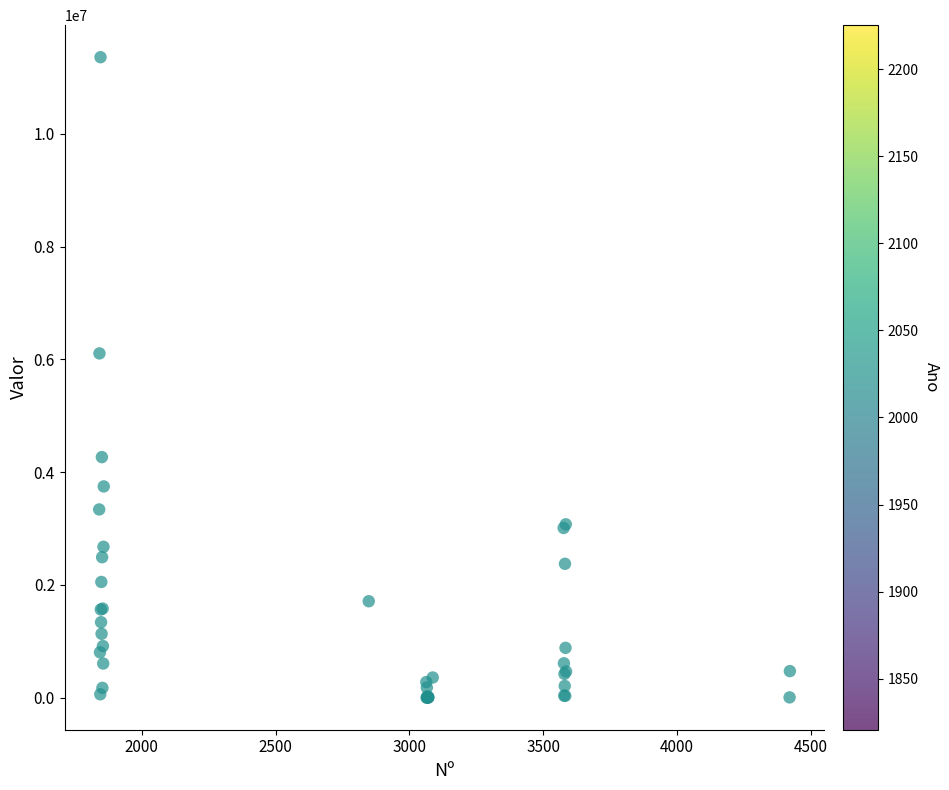

What Y value in the scatter plot is closest to 5678664?

6104896.0